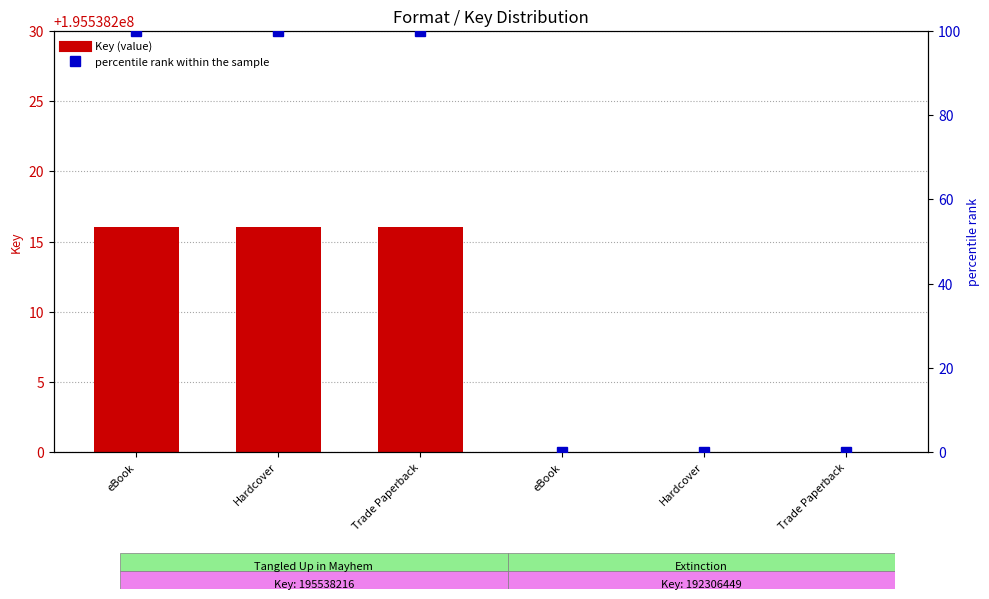

What is the lowest value of the Key (value) series?

192306449